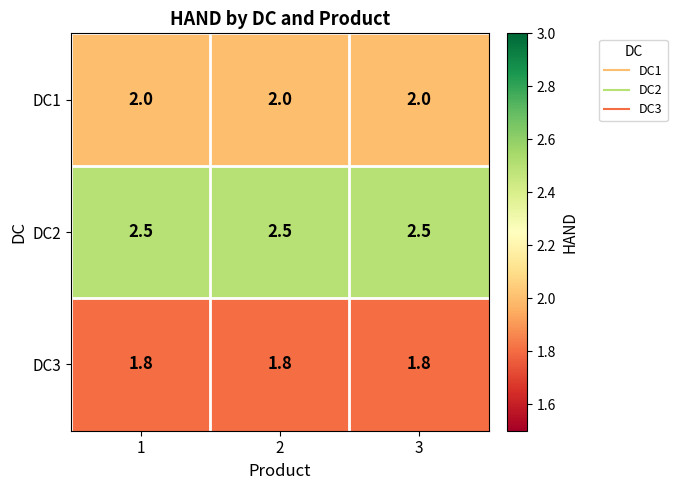

Is it true that DC1 equals 2.9 at 3?

False